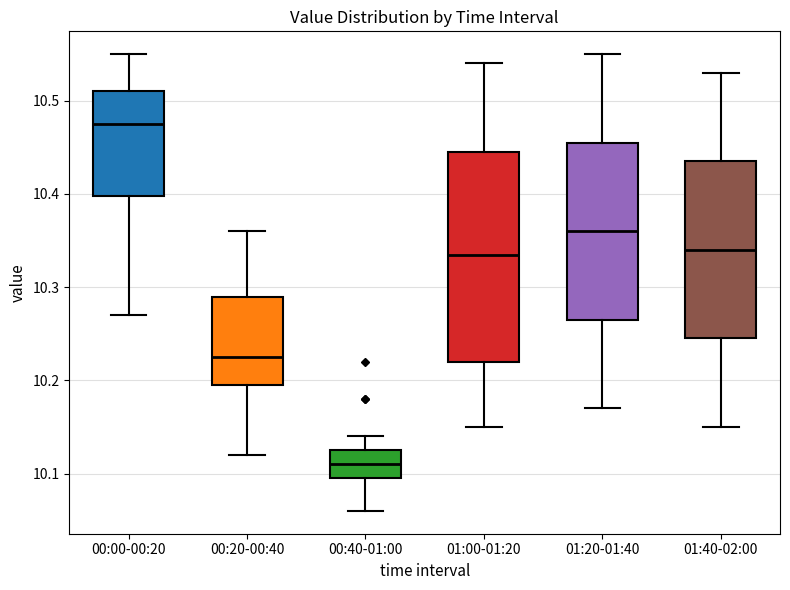

Which box has the highest median line?

00:00-00:20